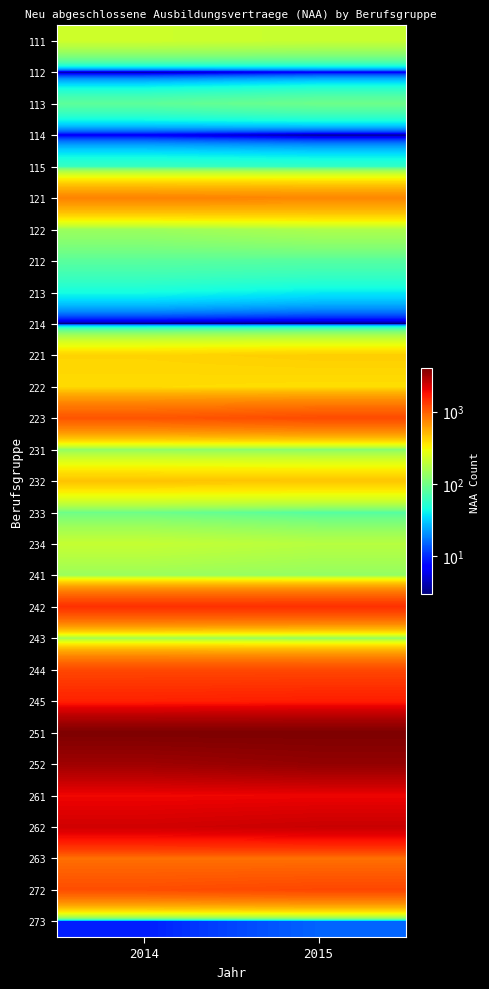

At which category does the chart reach its peak across all series?

2014